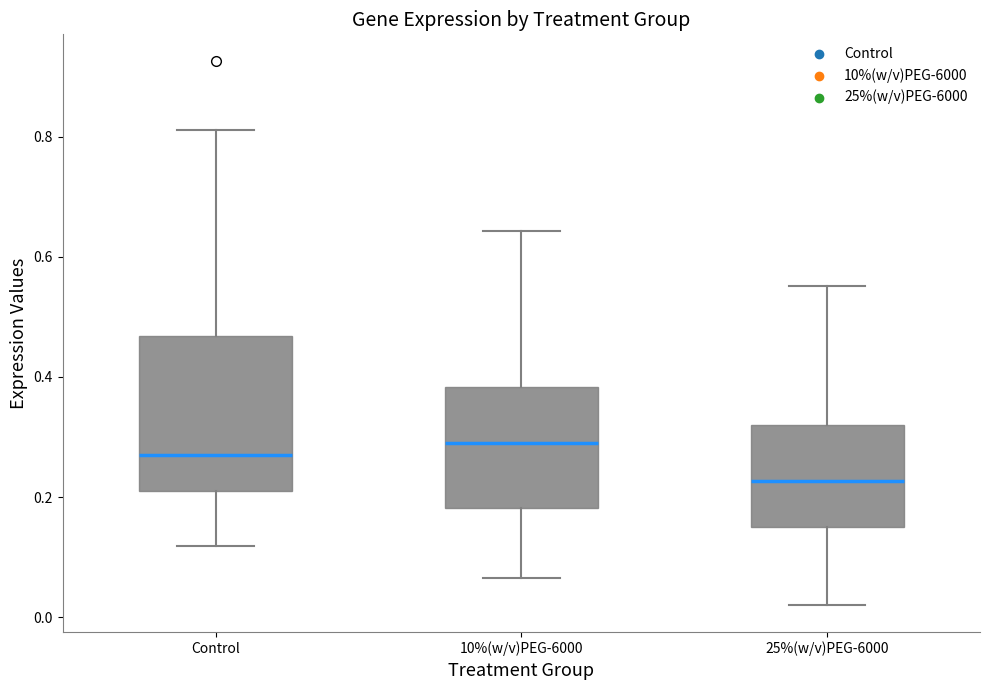

Which box is the tallest, from its lower edge to its upper edge?

Control